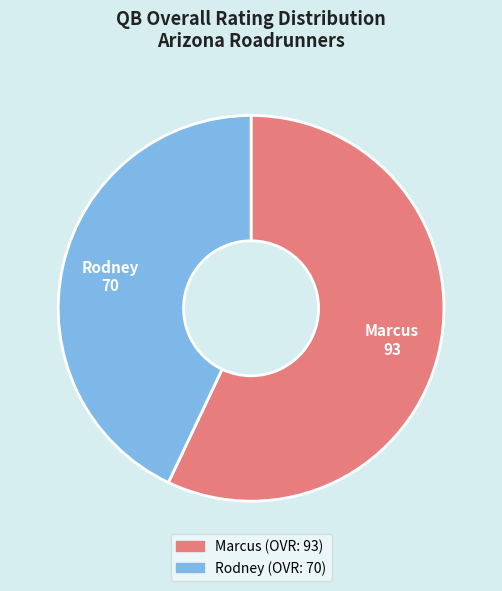

Which slice is the largest?

Marcus